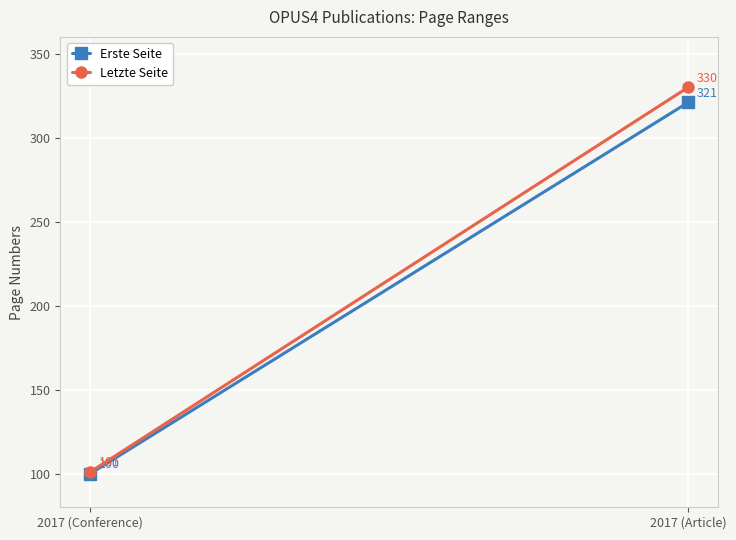

At which label is Erste Seite closest to 210?

2017 (Conference)